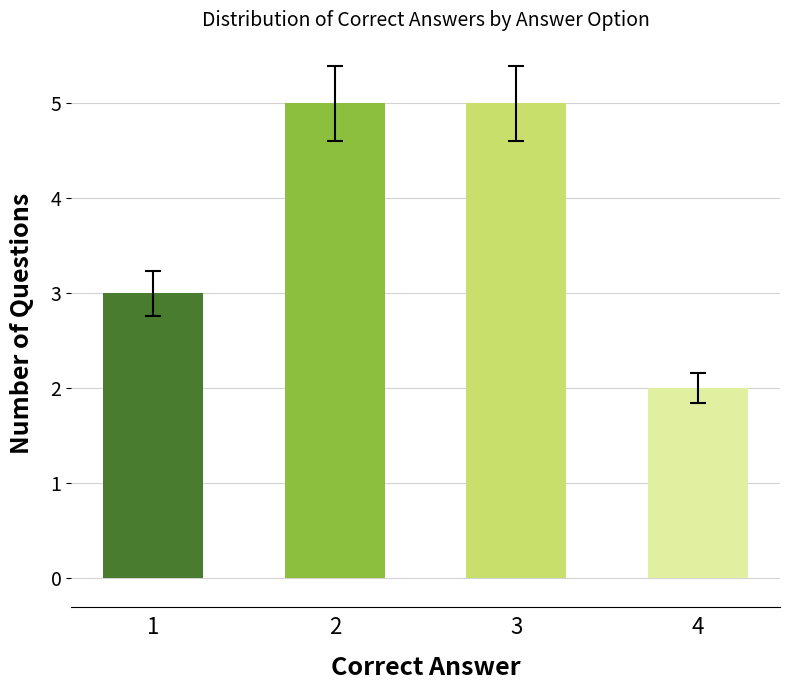

Does the chart contain any negative values?

No